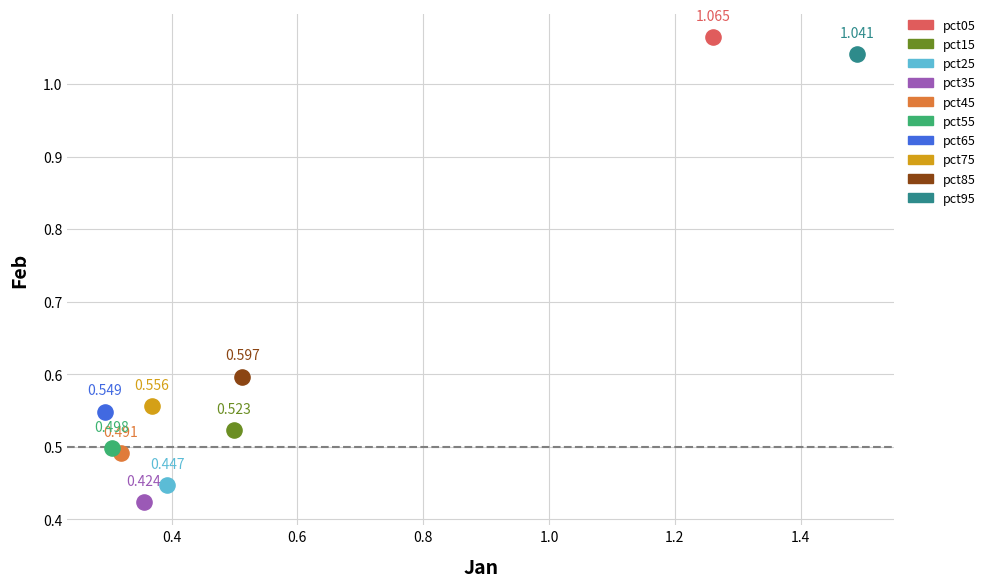

Which series contains the lowest Y value?

pct35